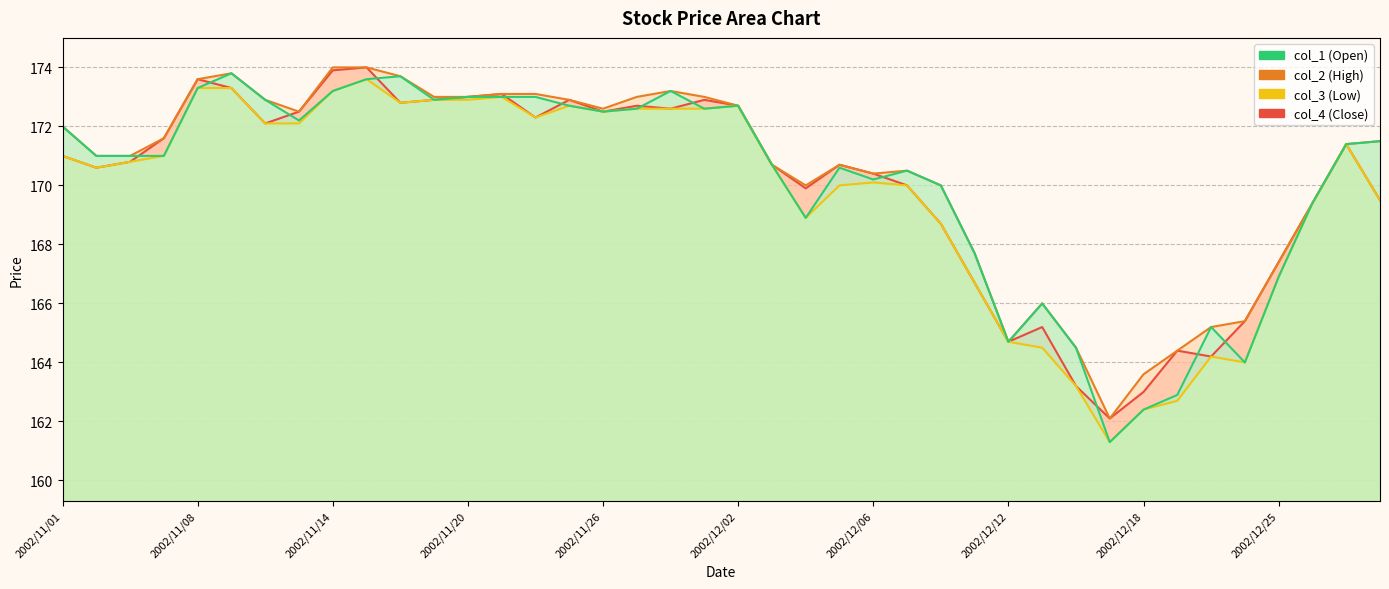

True or false: col_1 and col_2 intersect in this chart.

False